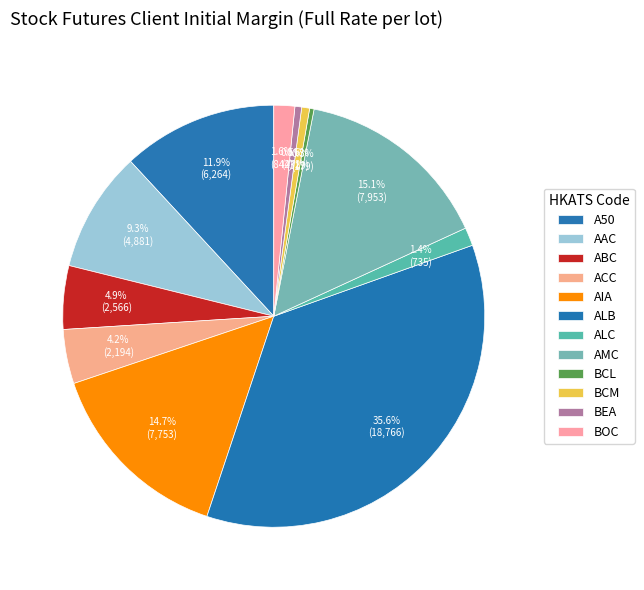

Approximately how many times larger is the value at AMC compared to ALC?

10.8